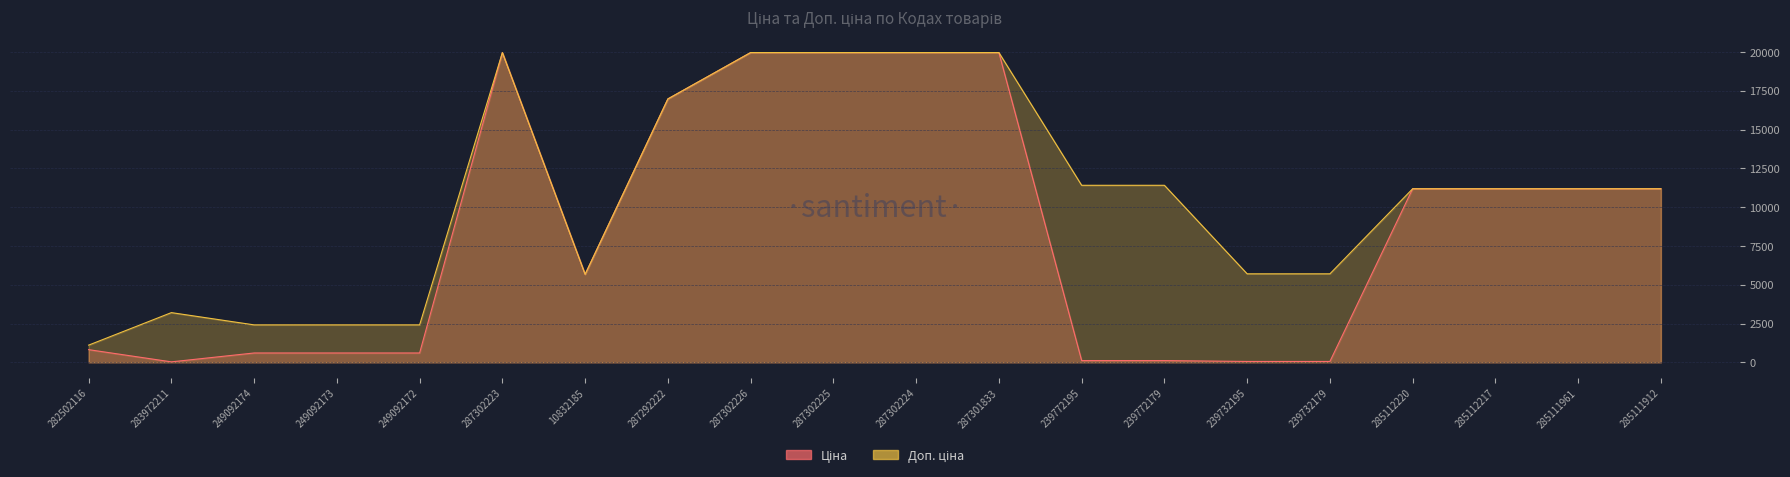

Which label corresponds to the smallest value in the chart?

283972211